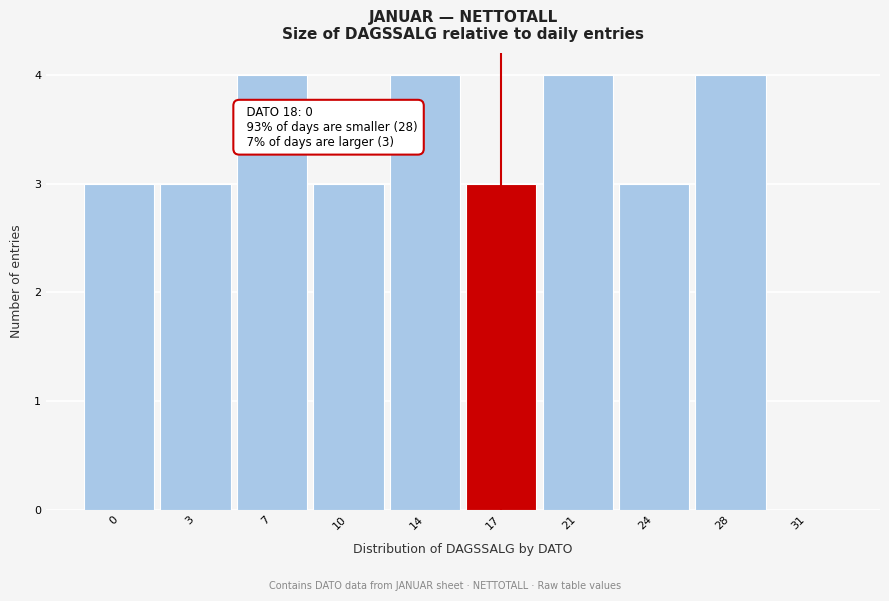

Reading left to right, what are all the values shown in this chart?

0=3	3=3	7=4	10=3	14=4	17=3	21=4	24=3	28=4	31=0